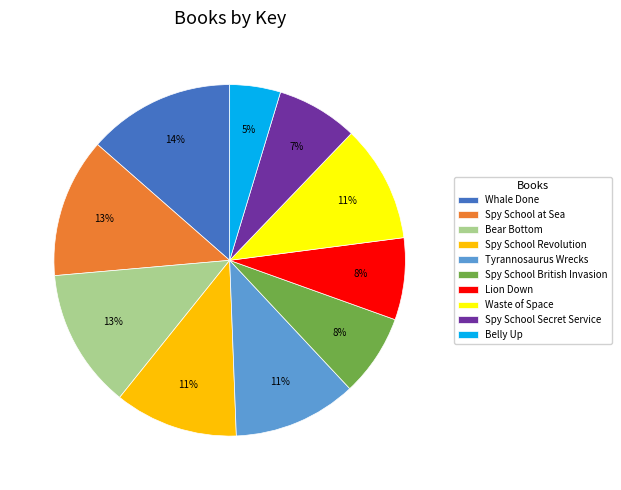

To the nearest percent, what percentage of the pie is Belly Up?

5%